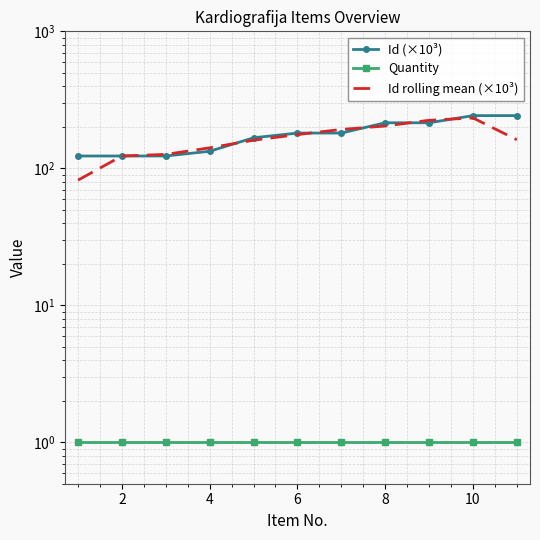

Reading left to right, list all the values displayed in this chart.

Id (×10³): 123.1	123.1	123.1	133.3	167.2	181.0	181.0	215.2	215.2	242.7	242.7
Quantity: 1.0	1.0	1.0	1.0	1.0	1.0	1.0	1.0	1.0	1.0	1.0
Id rolling mean (×10³): 82.1	123.1	126.5	141.2	160.5	176.4	192.4	203.8	224.3	233.5	161.8